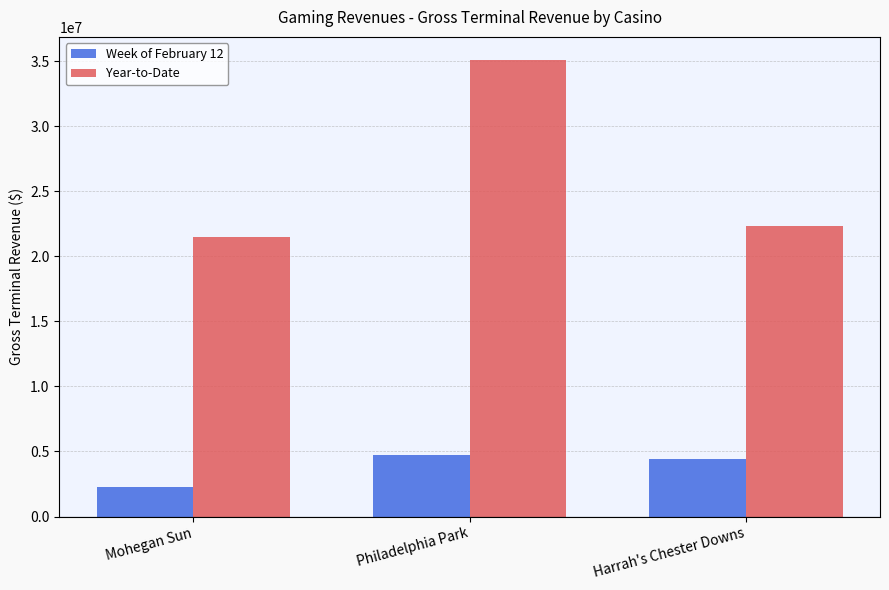

True or false: Week of February 12 has a value of 1822167.9 at Harrah's Chester Downs.

False